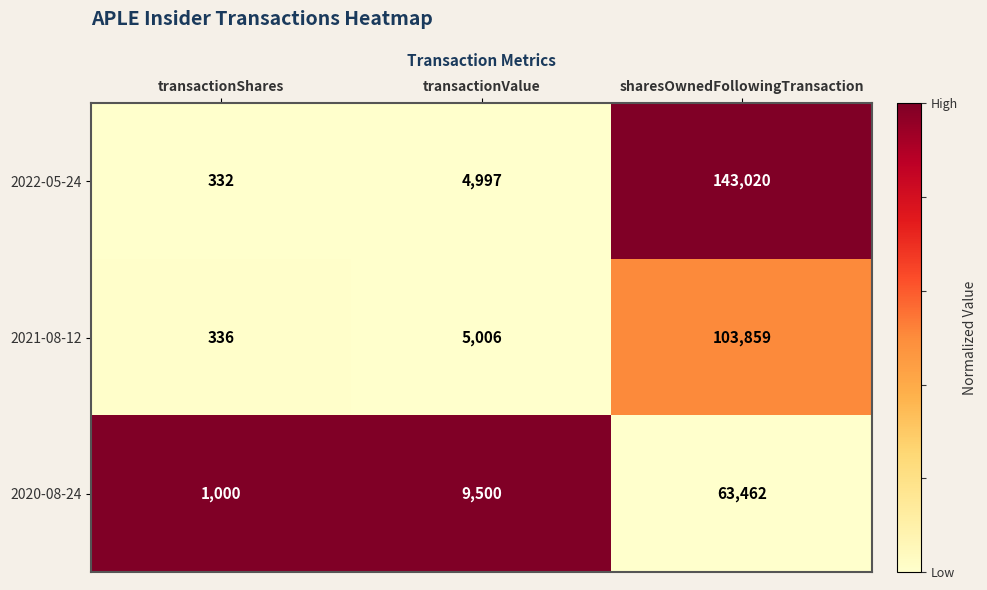

What value does the 2020-08-24 series have at transactionValue?

9500